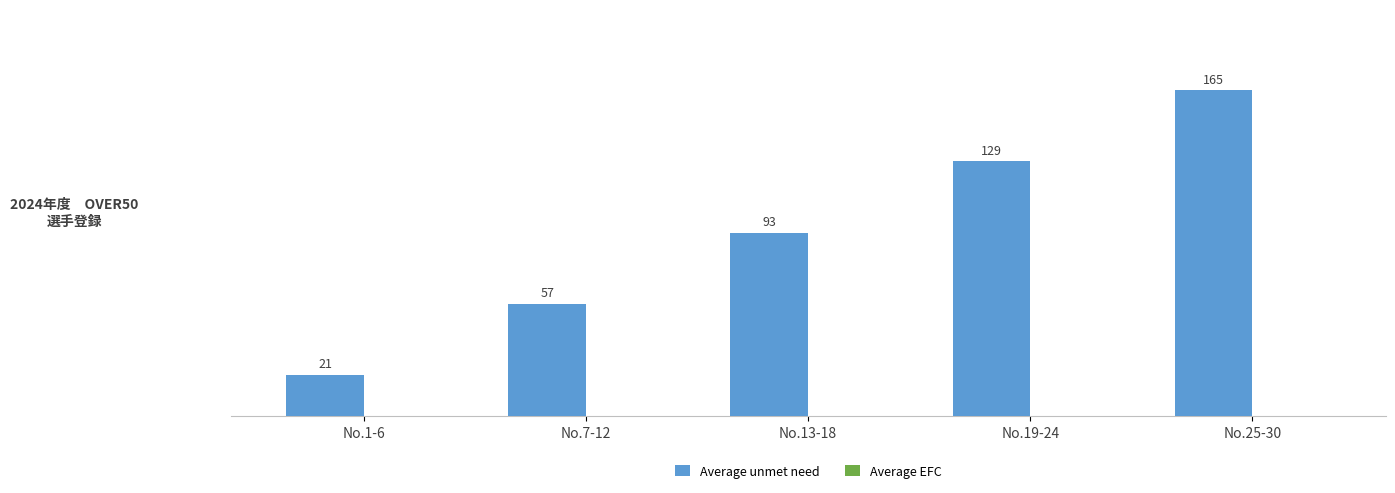

Approximately how many times larger is the value at No.1-6 compared to No.7-12?

0.4